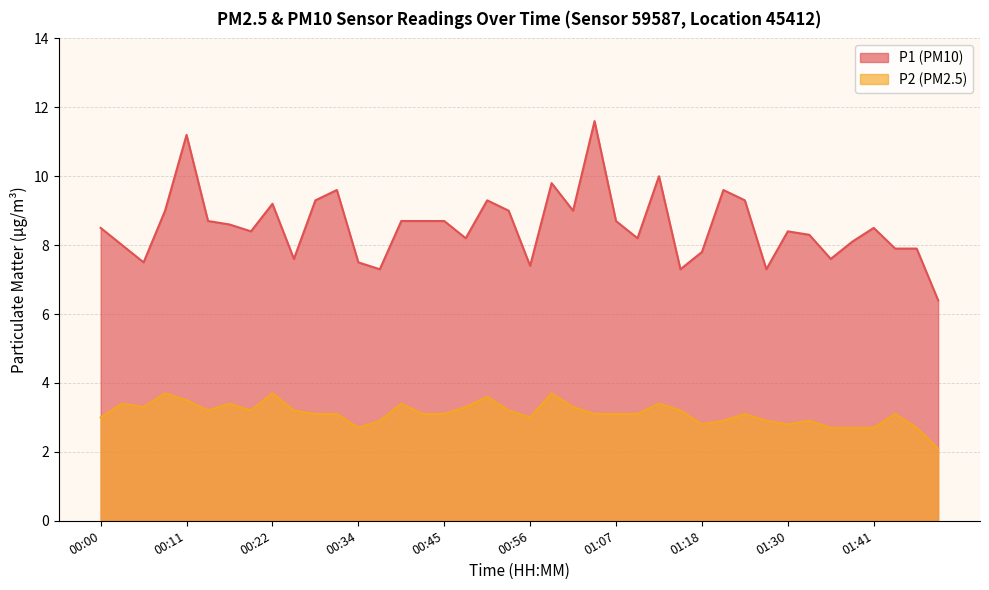

True or false: P1 and P2 intersect in this chart.

False